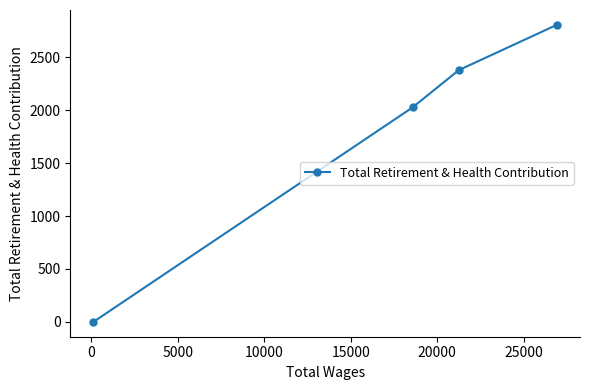

What is the maximum value shown in the chart?

2808